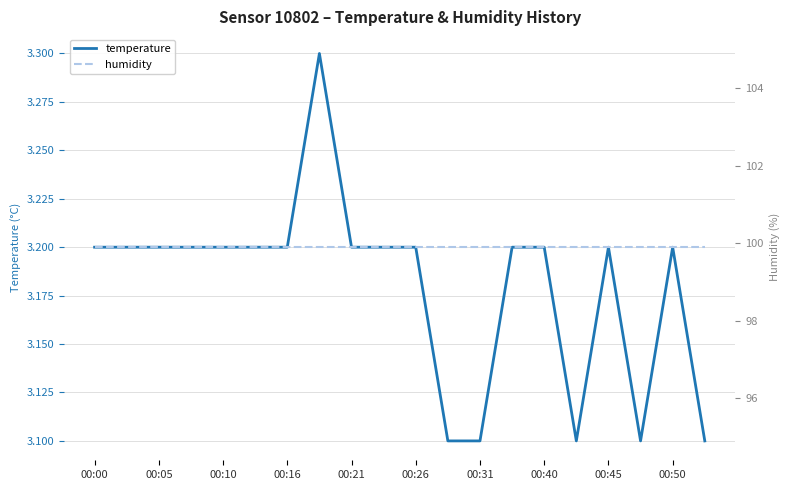

Is the value of humidity at 14 greater than the value of temperature at 00:50?

Yes